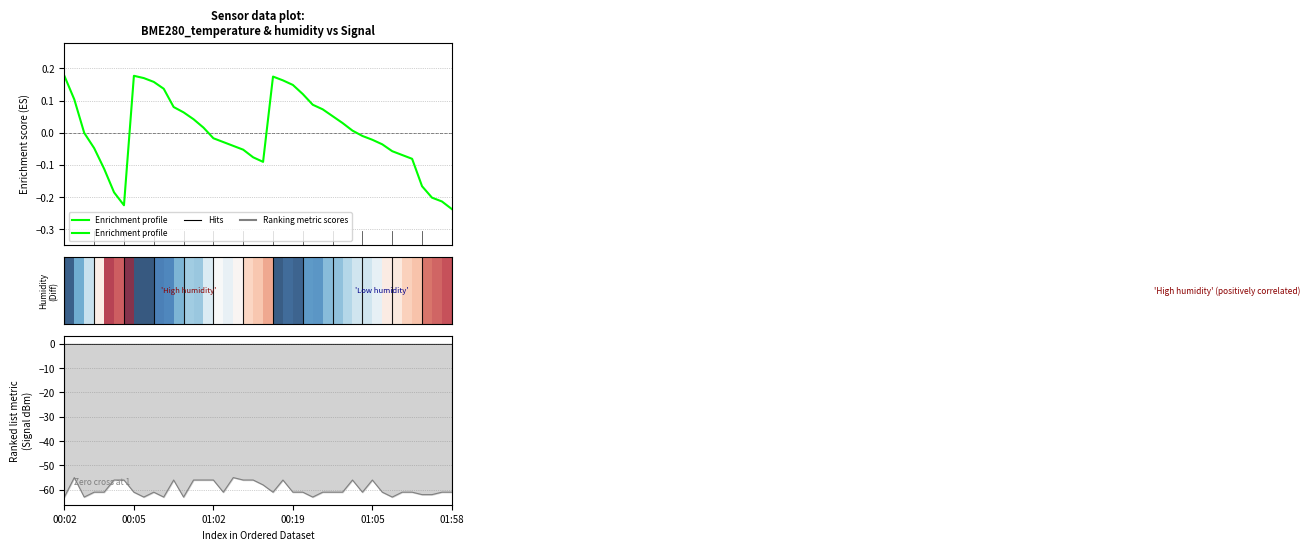

Where is Signal nearest to the value -59?

20